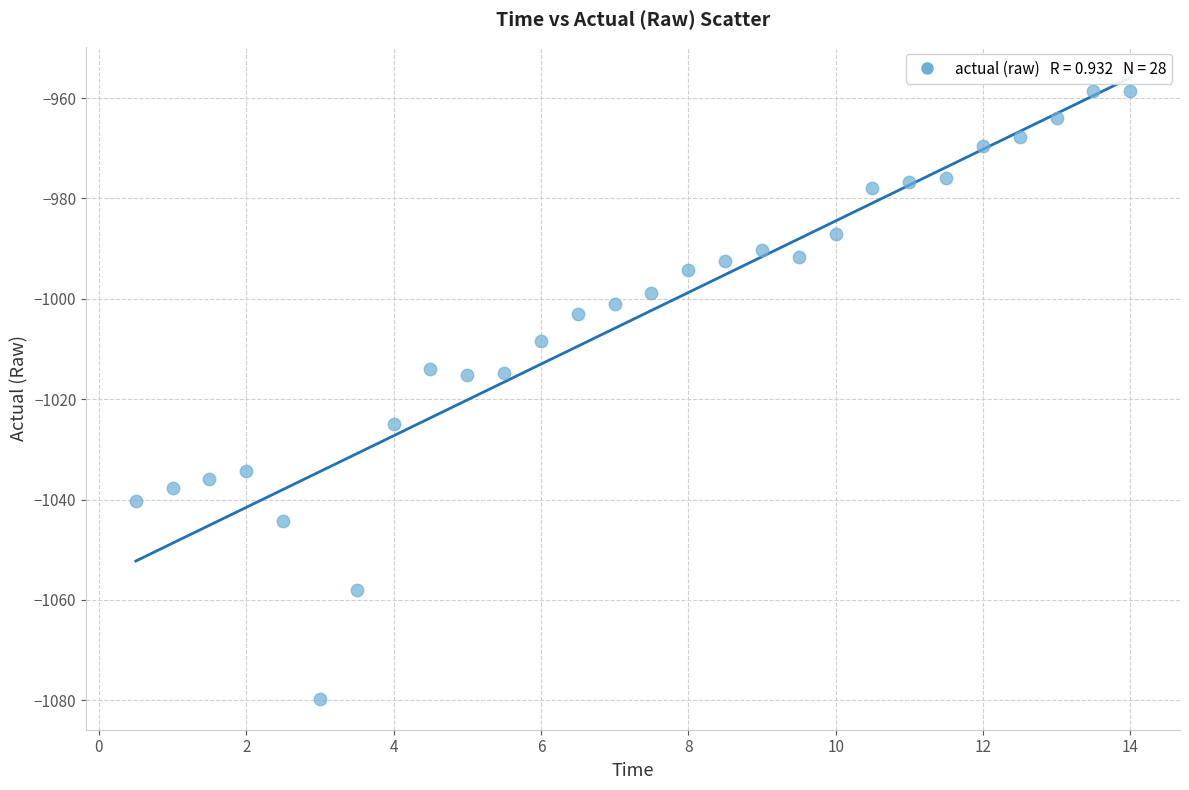

What is the range of X values (max minus min)?

13.5